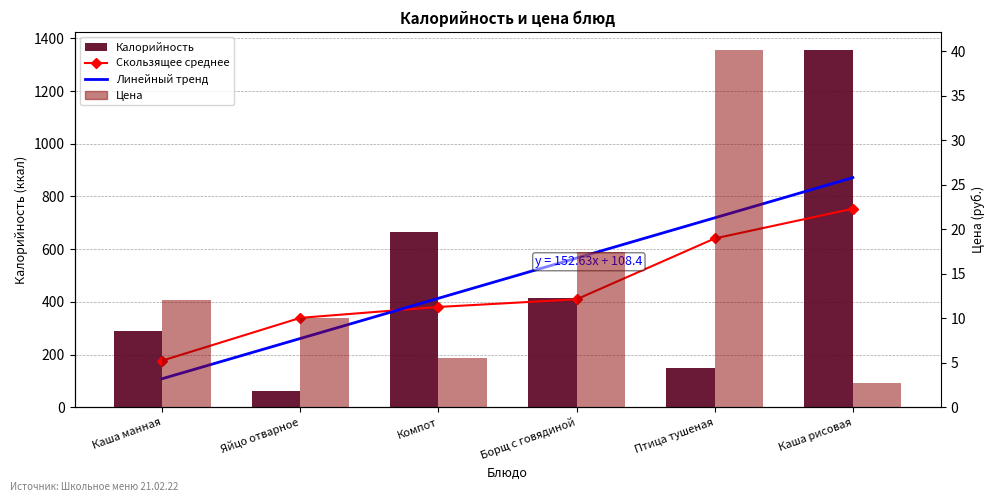

Between Птица тушеная and Яйцо отварное, which is larger?

Птица тушеная